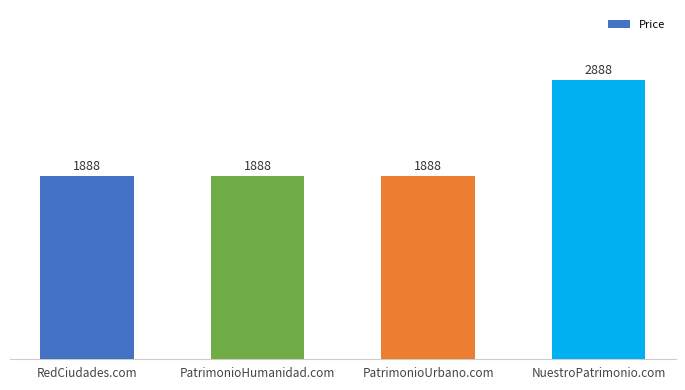

How many bars are there in total?

4